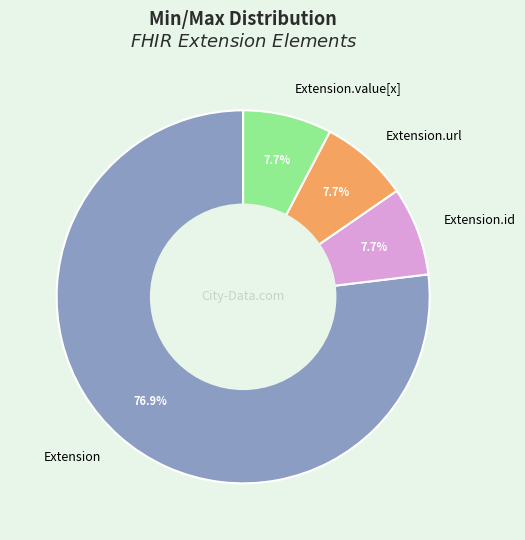

How many segments does this pie chart have?

4